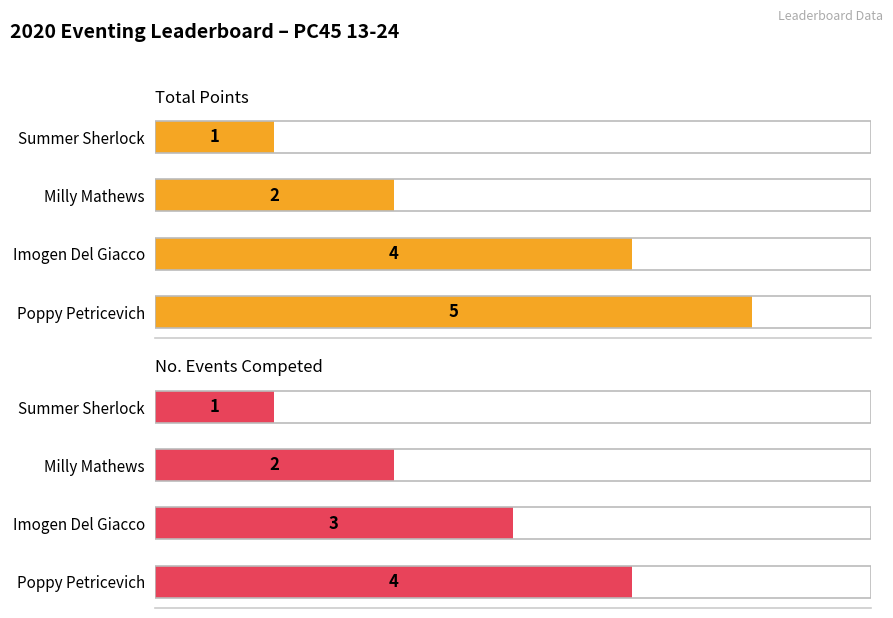

What is the smallest value displayed?

1